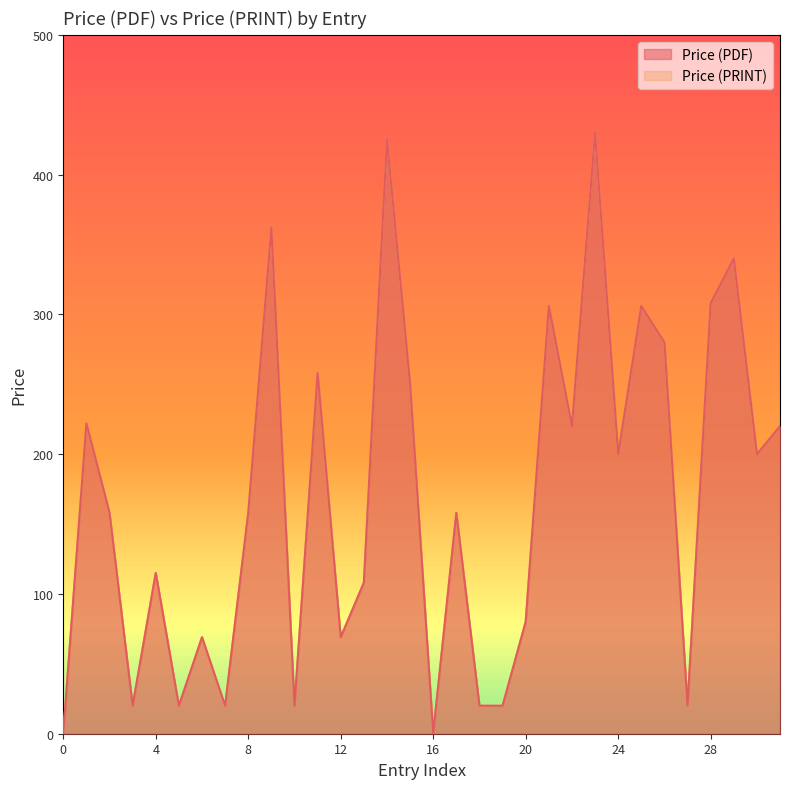

At how many categories does at least one series exceed 230?

10